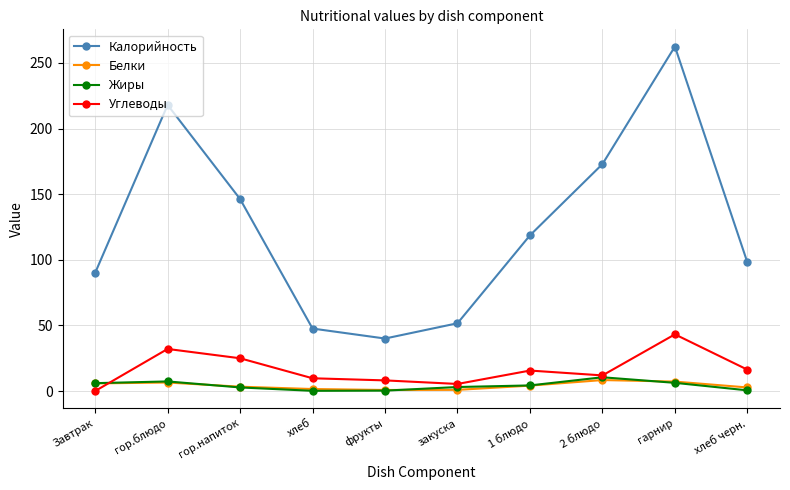

The value of Калорийность at фрукты is 40.0. True or false?

True